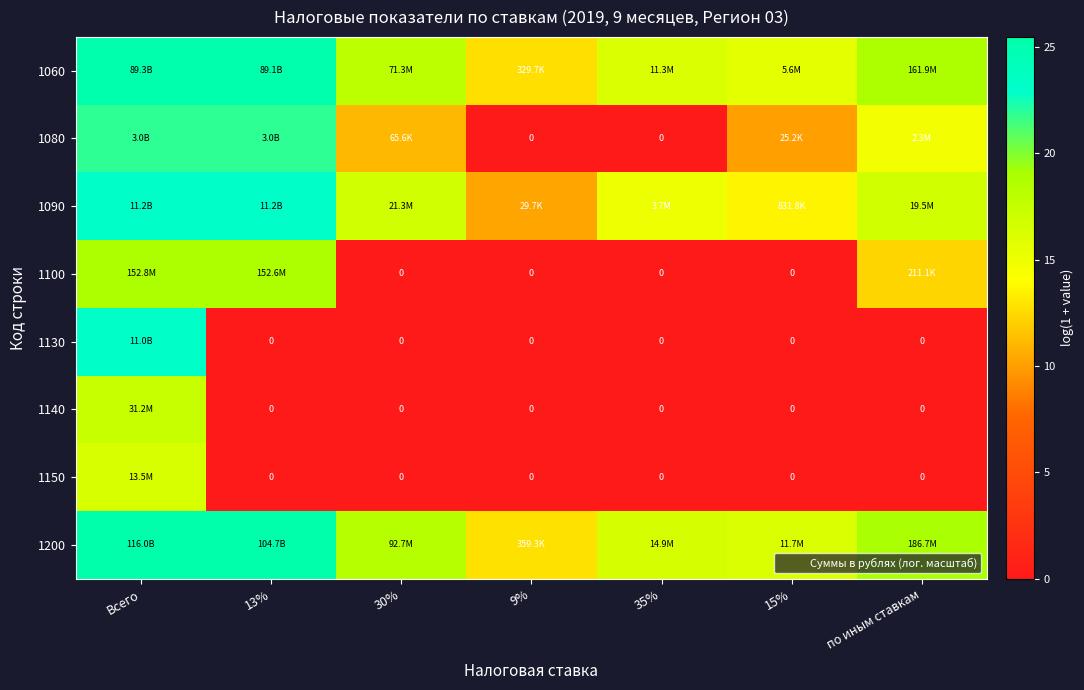

What is the average value of the 1130 series?

3.3